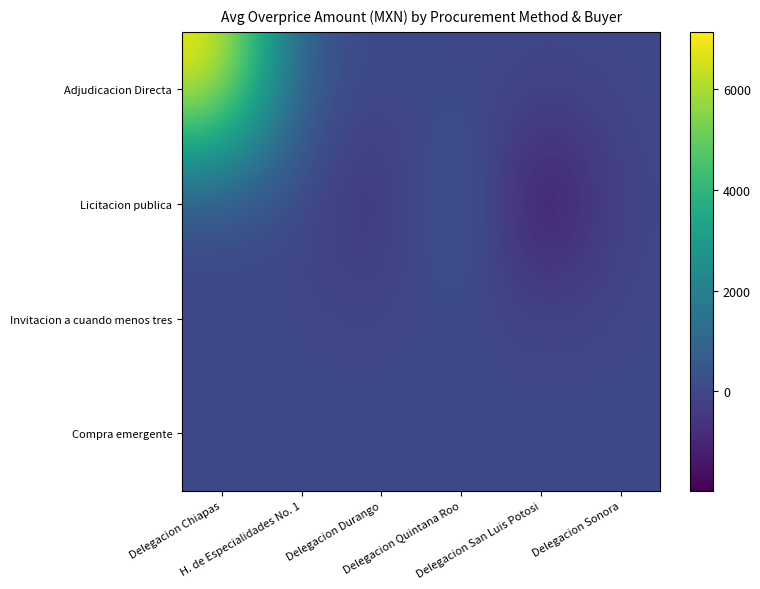

List the series in order of their peak value, highest first.

Adjudicacion Directa, Licitacion publica, Invitacion a cuando menos tres, Compra emergente